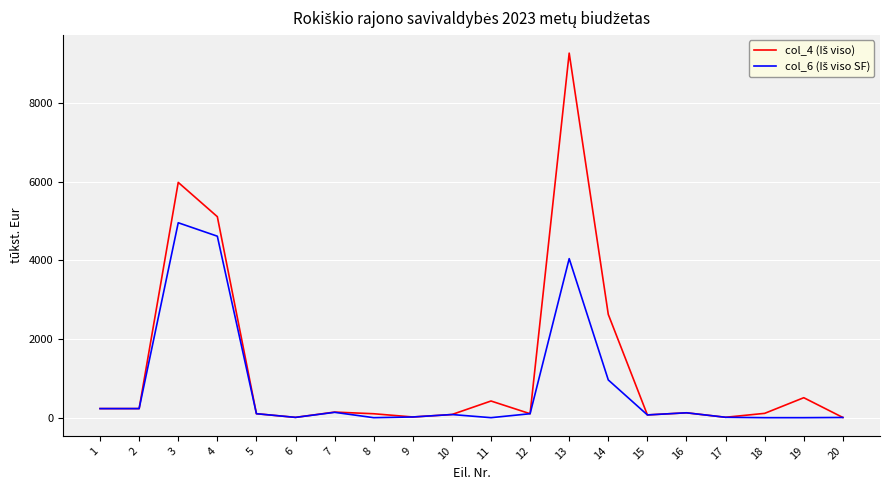

At which category is the sum across all series the highest?

13